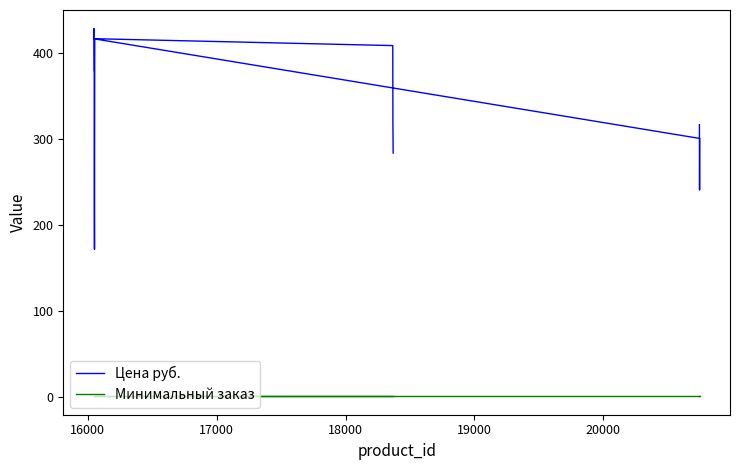

How many data points in Цена руб. are above 319?

6